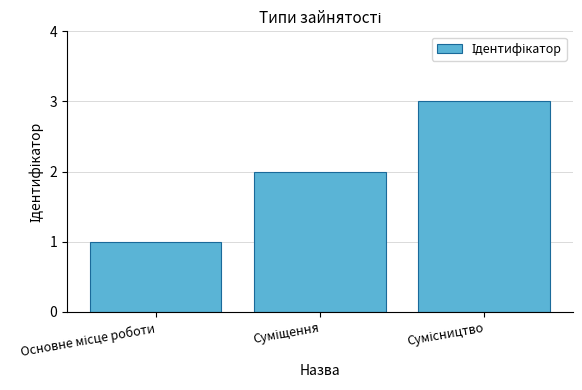

What is the sum of all values?

6